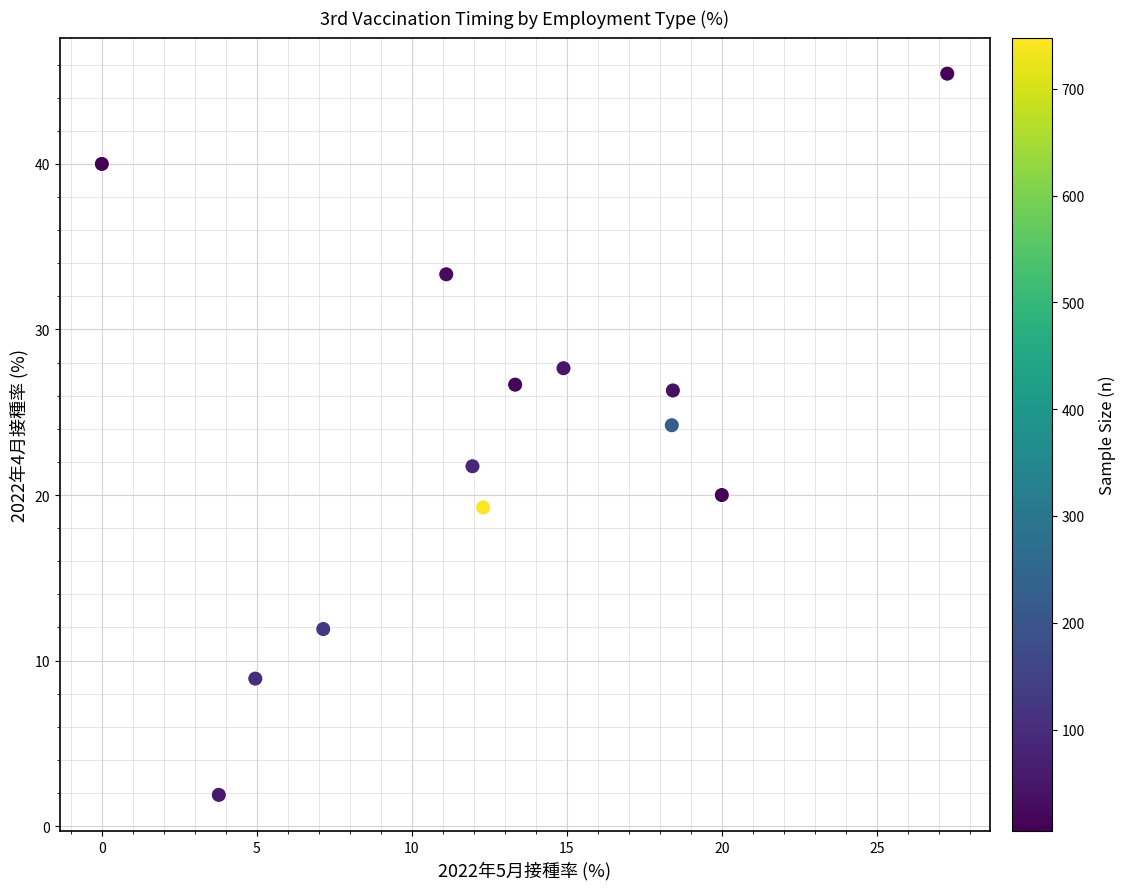

What is the range of Y values (max minus min)?

43.6